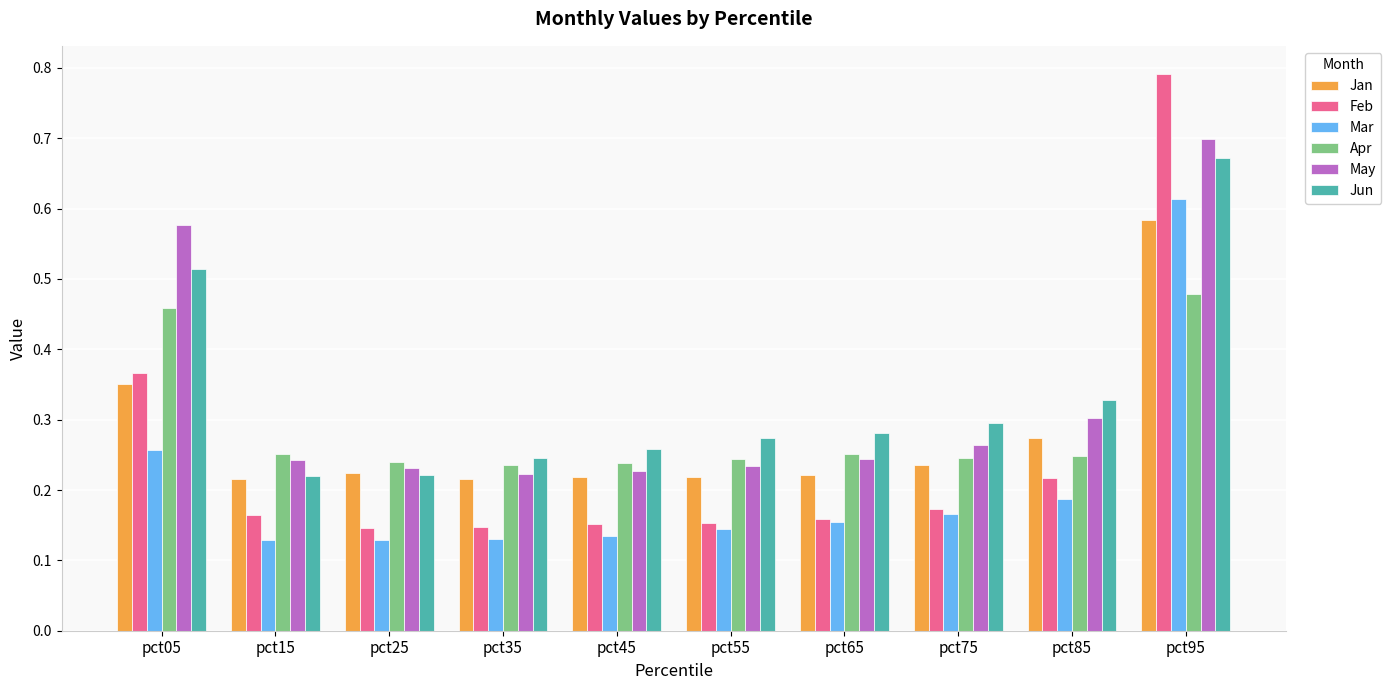

True or false: Apr has a value of 0.2 at pct95.

False